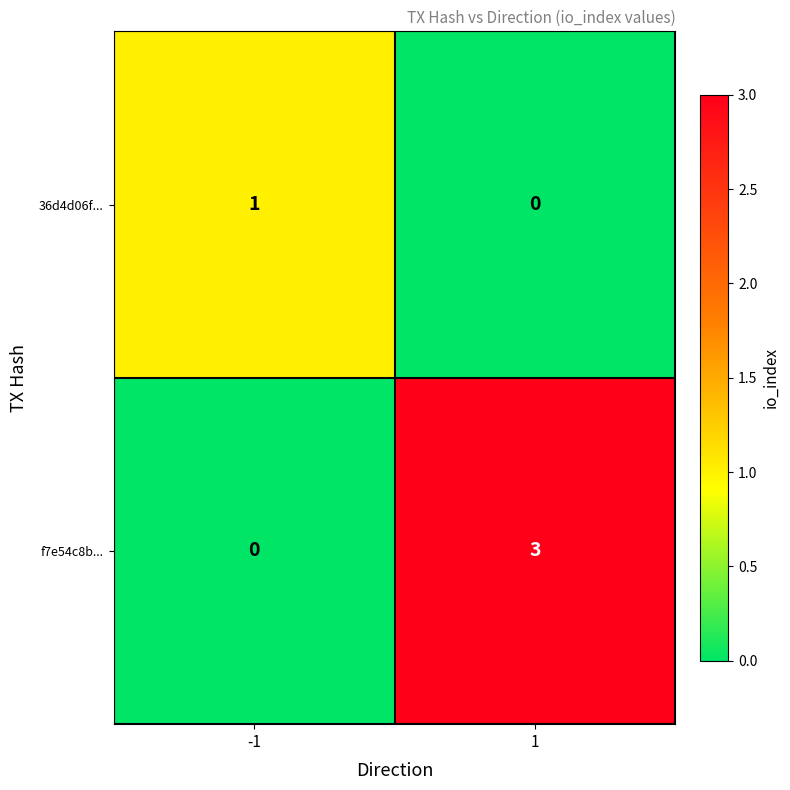

Rank the series by their average value, from lowest to highest.

36d4d06f..., f7e54c8b...